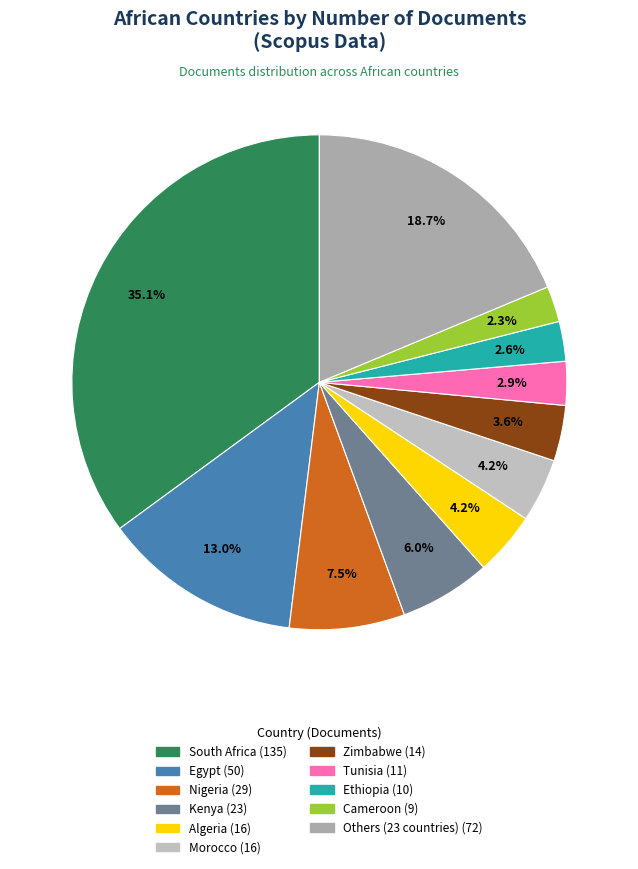

Count the number of slices in the pie.

11